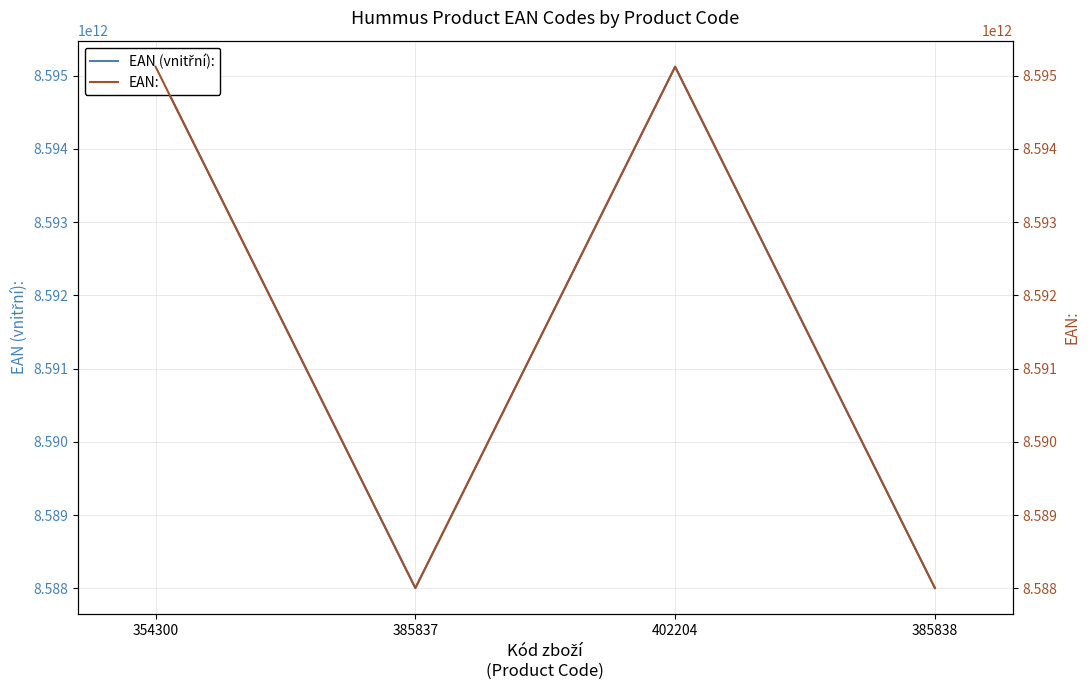

What is the total value across all series at 402204?

17190243798940